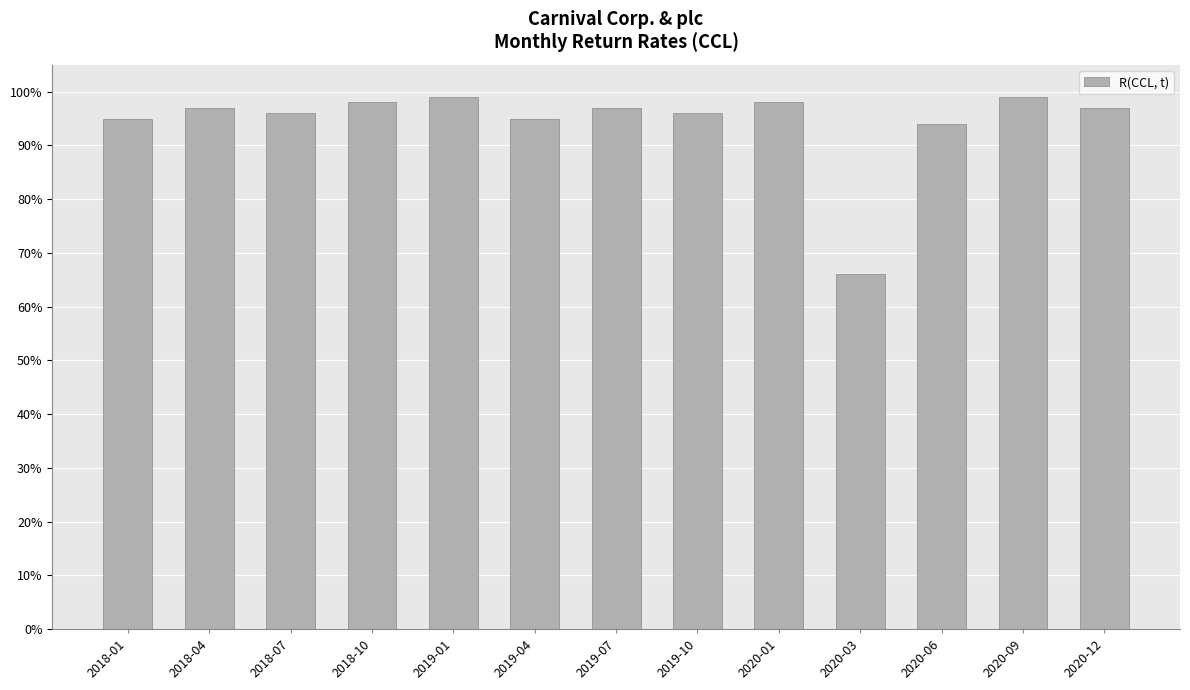

What position from the left is 2018-07?

3